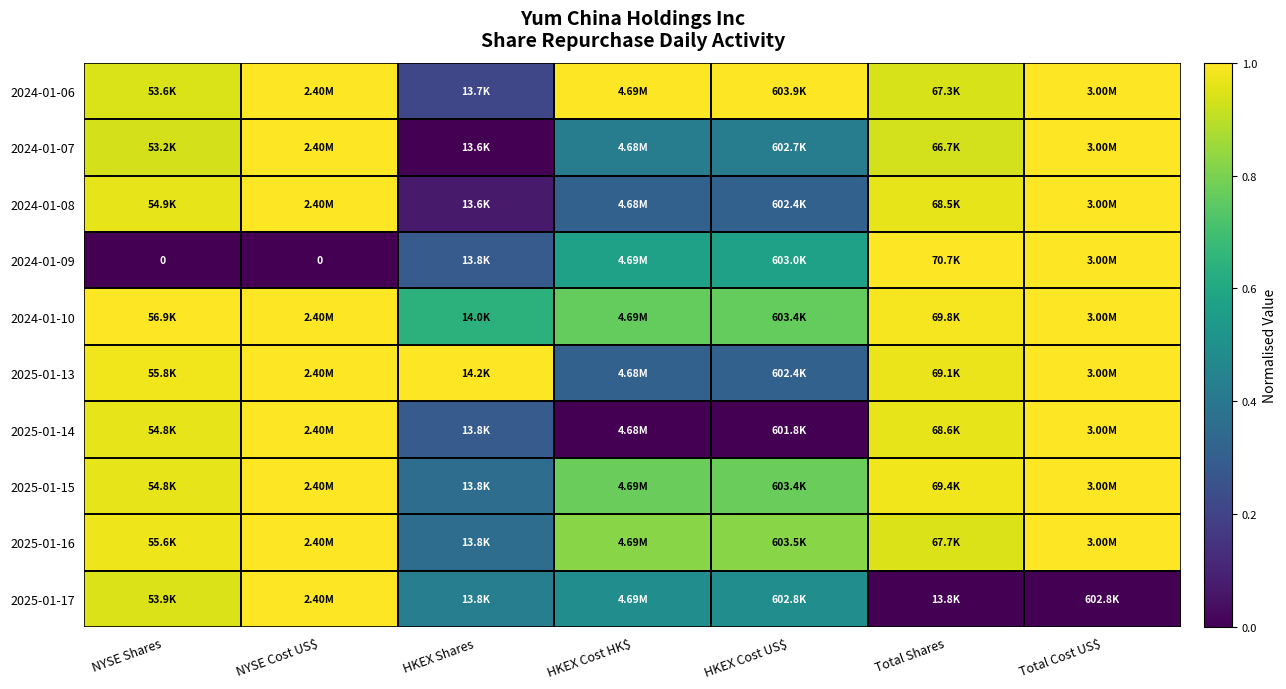

Is the value of 2025-01-15 at Total Cost US$ greater than the value of 2024-01-08 at Total Shares?

Yes